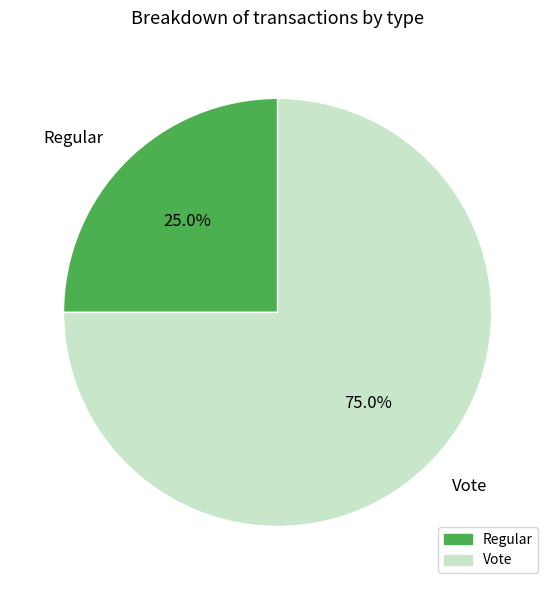

The Regular slice represents 11% of the pie. True or false?

False